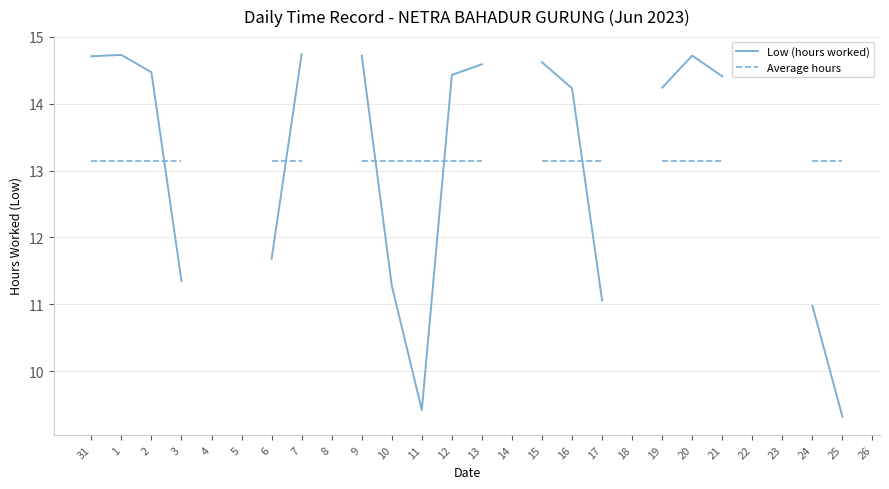

List the labels in order of Average hours value, largest first.

31, 1, 2, 3, 4, 5, 6, 7, 8, 9, 10, 11, 12, 13, 14, 15, 16, 17, 18, 19, 20, 21, 22, 23, 24, 25, 26